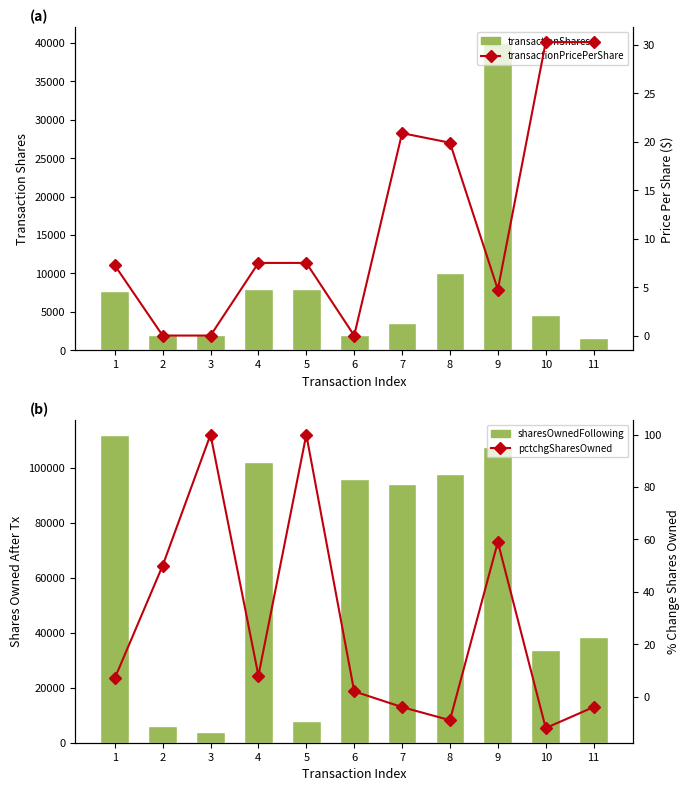

What is the minimum value shown in the chart?

-12.0